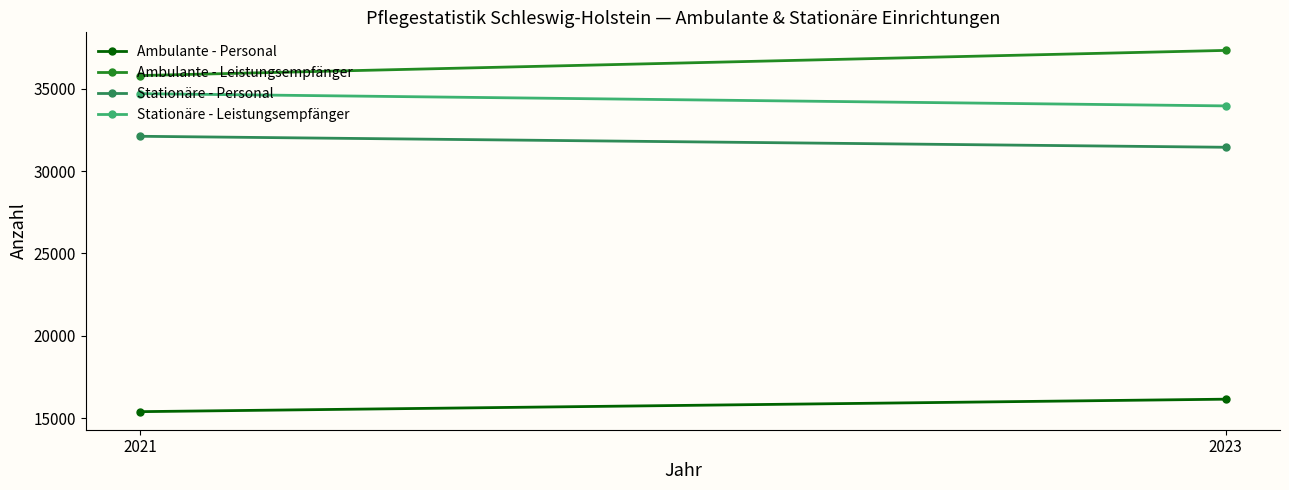

What is the spread (max minus min) of values at 2021?

20413